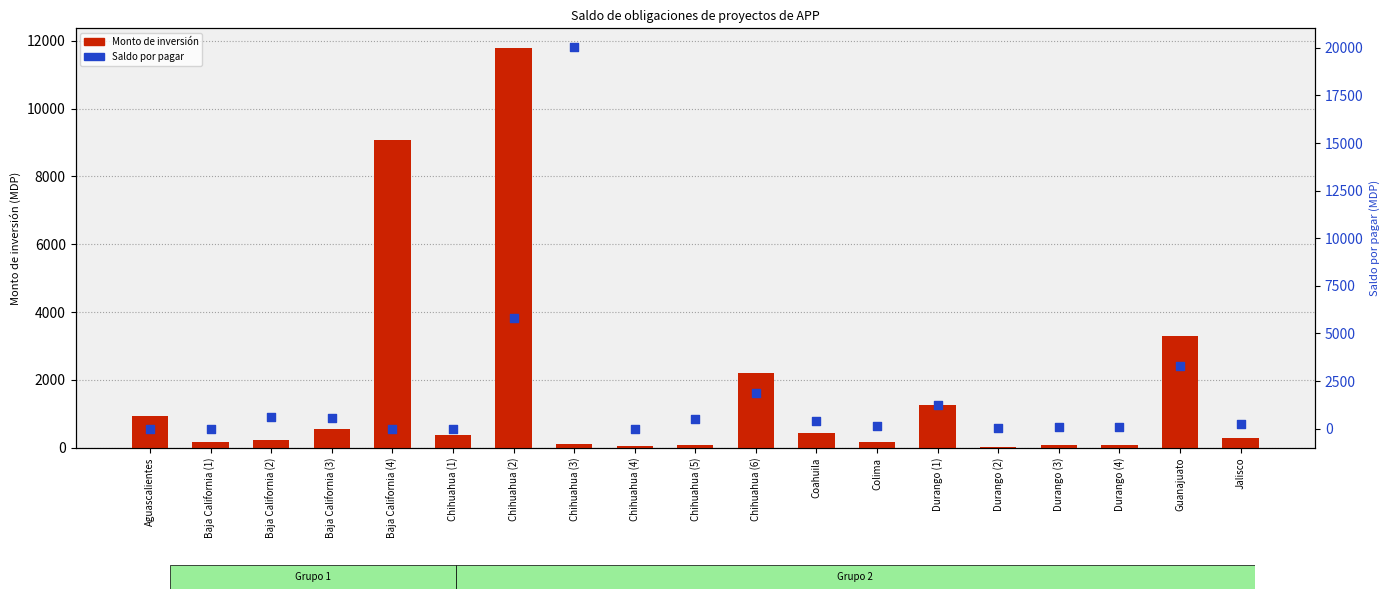

Which series has the largest total across all categories?

Saldo por pagar